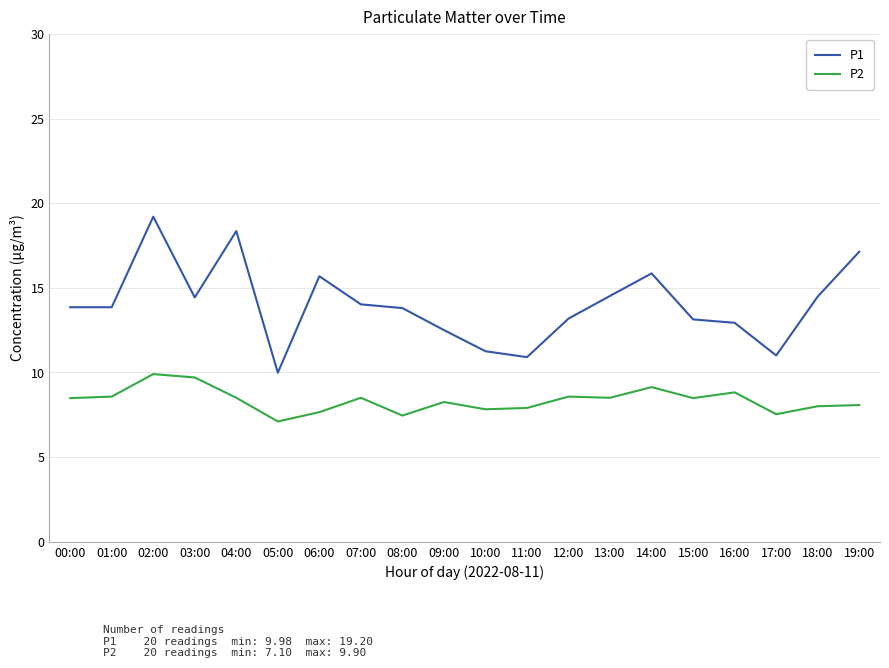

True or false: P1 and P2 cross at least once.

False